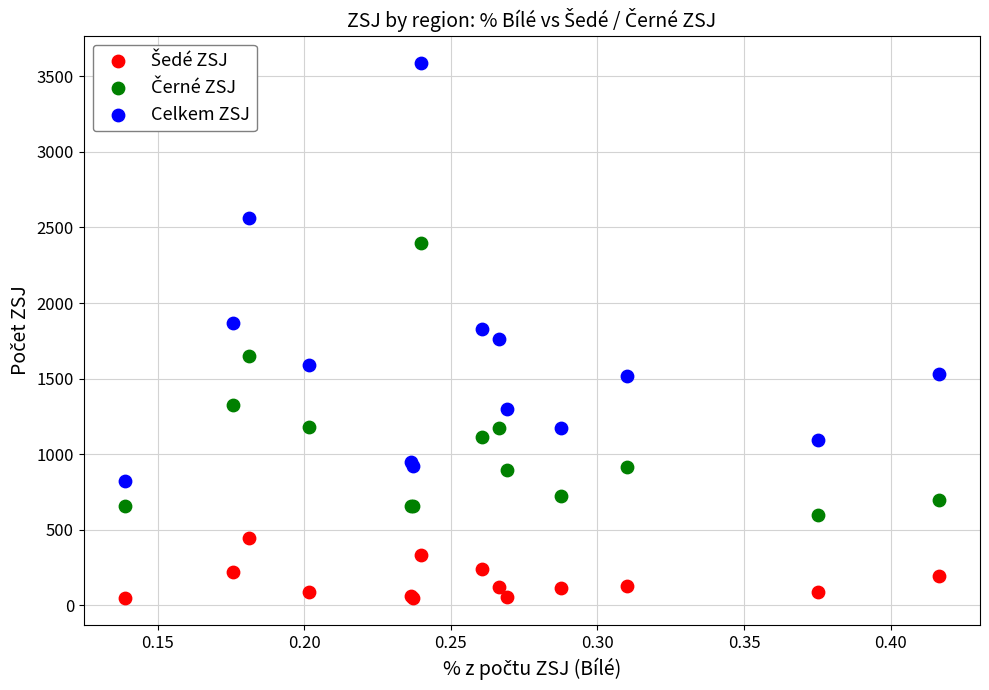

Which series contains the highest Y value?

Celkem ZSJ